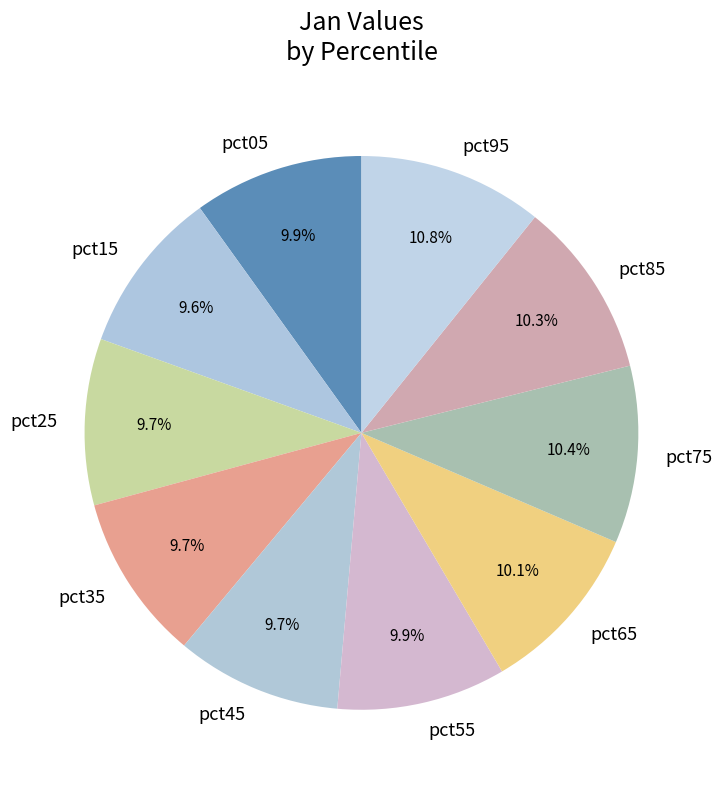

True or false: pct55 accounts for 1% of the total.

False